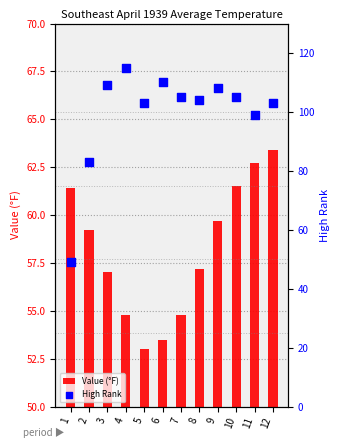

Between 1 and 12, which is larger?

12